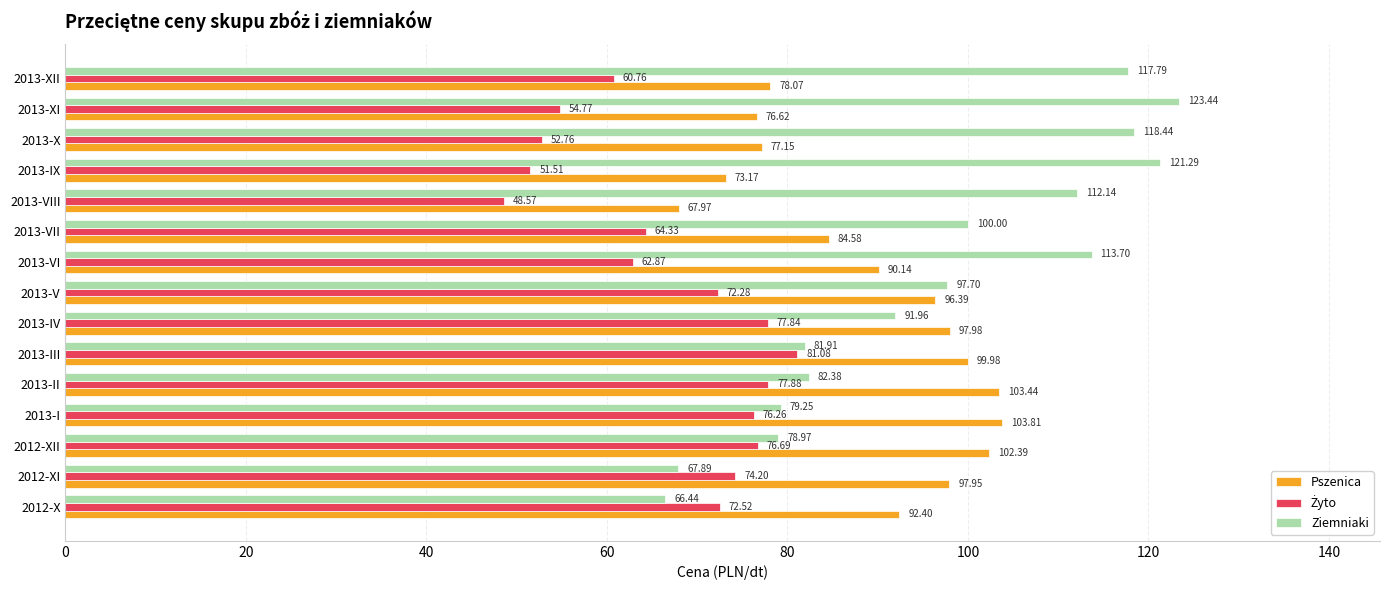

Which category has the highest value in the Pszenica series?

2013-I